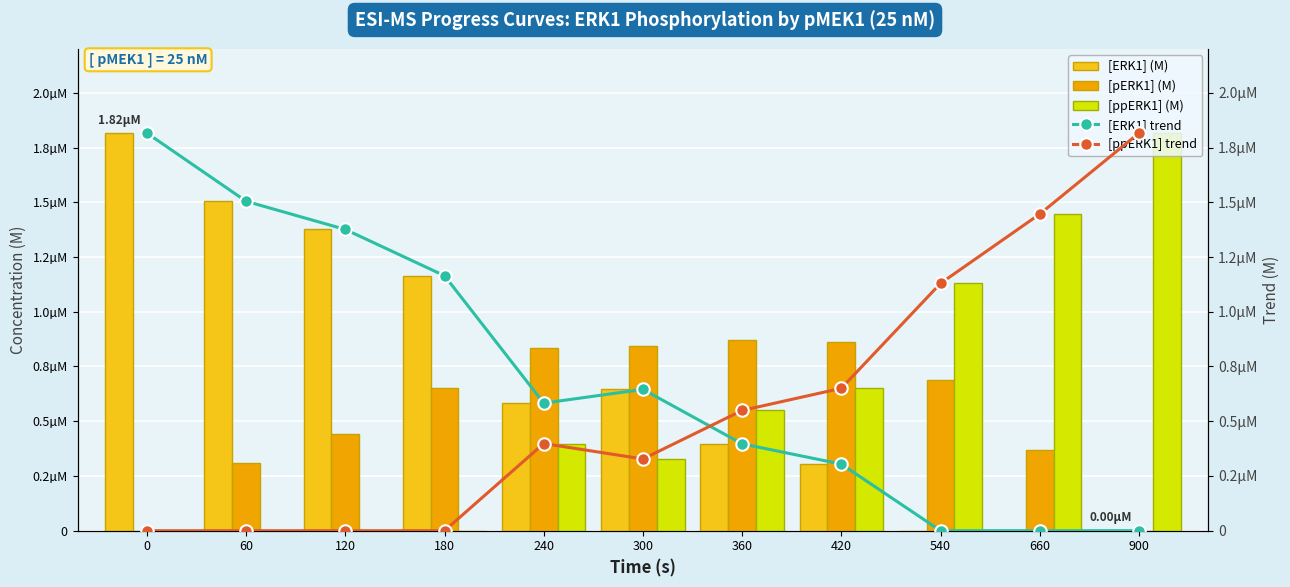

How many values in [ERK1] trend are above zero?

8